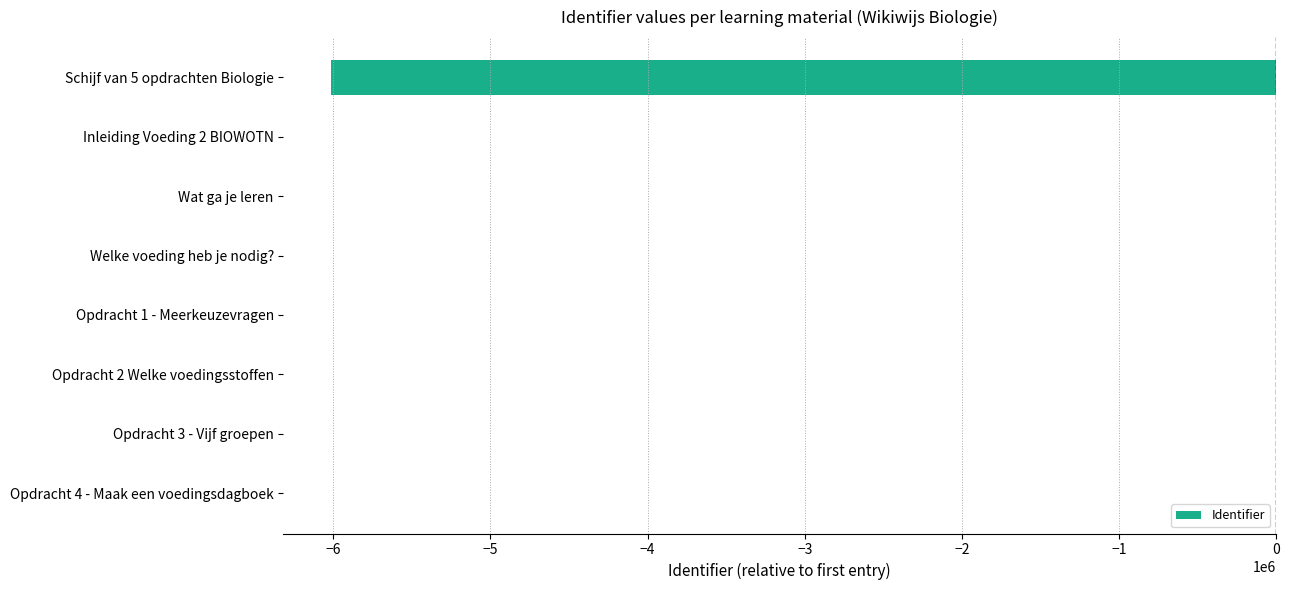

Are the bars horizontal?

Yes